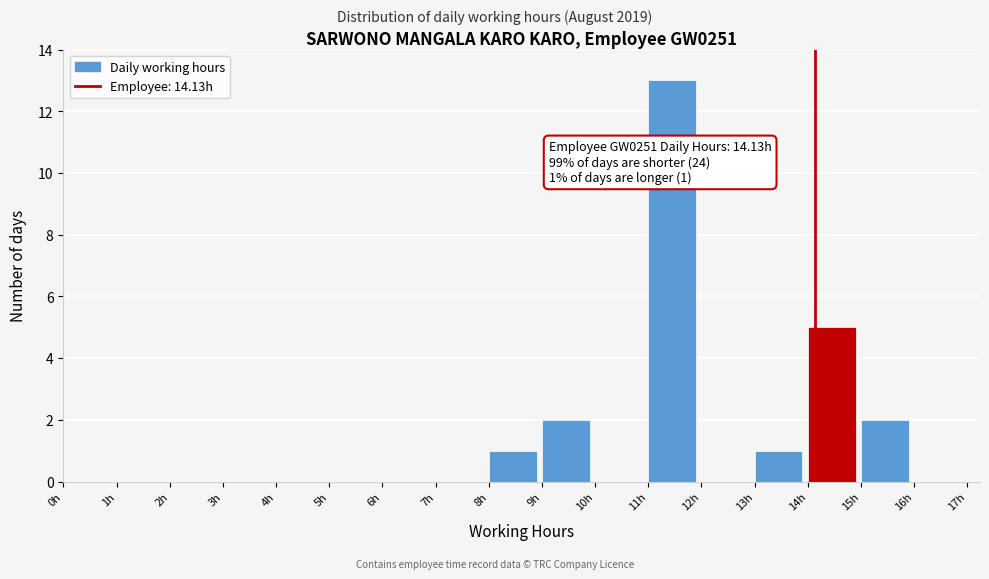

Which range on the x-axis has the tallest bar?

11 to 12